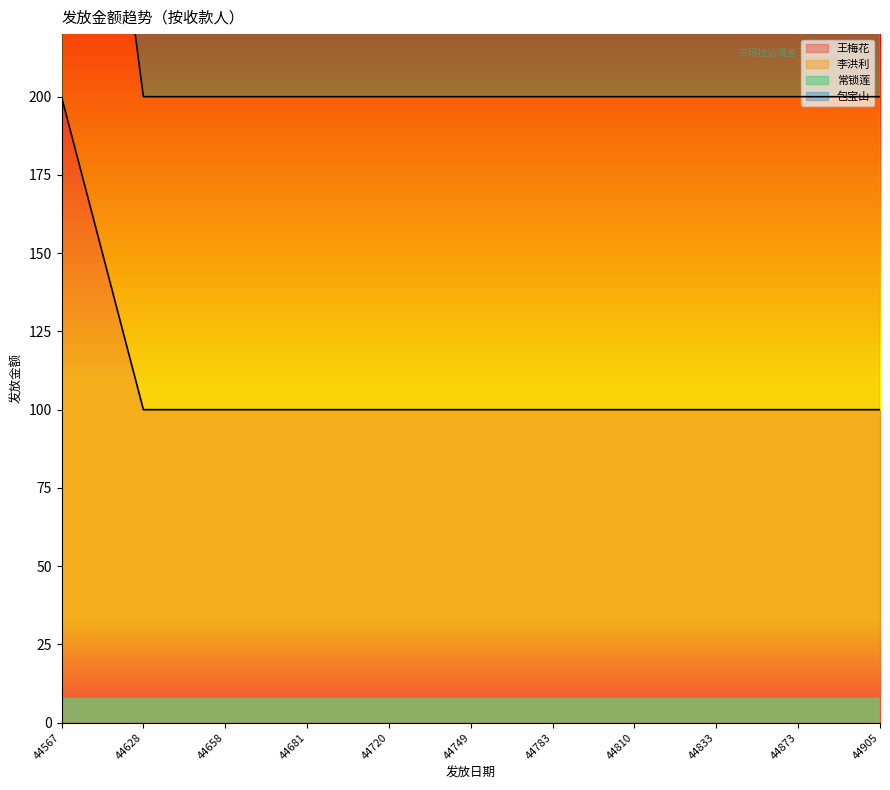

Which series has the largest total across all categories?

常锁莲